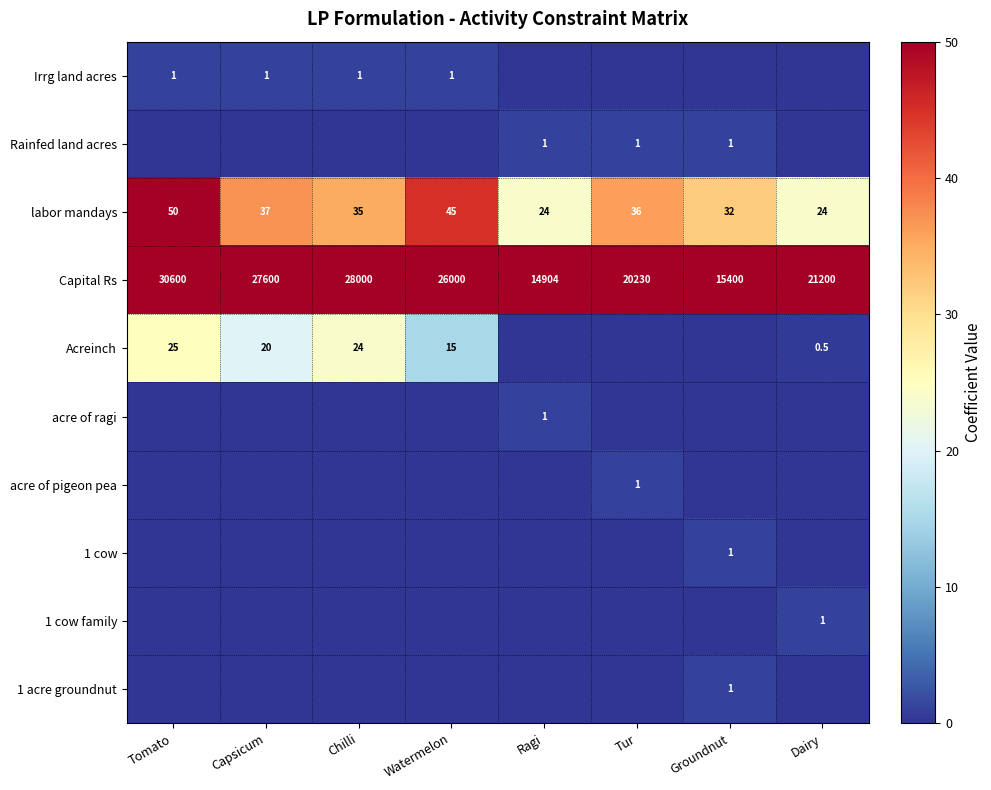

How many categories are shown in the chart?

8